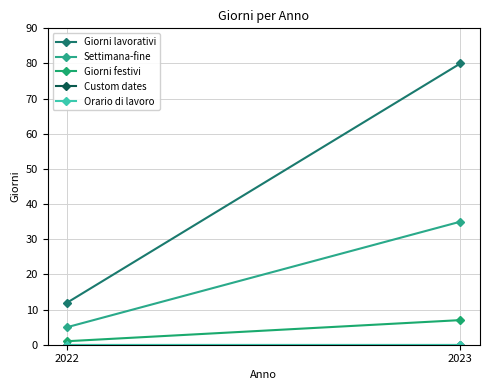

What is the difference between the maximum and minimum values in the Settimana-fine series?

30